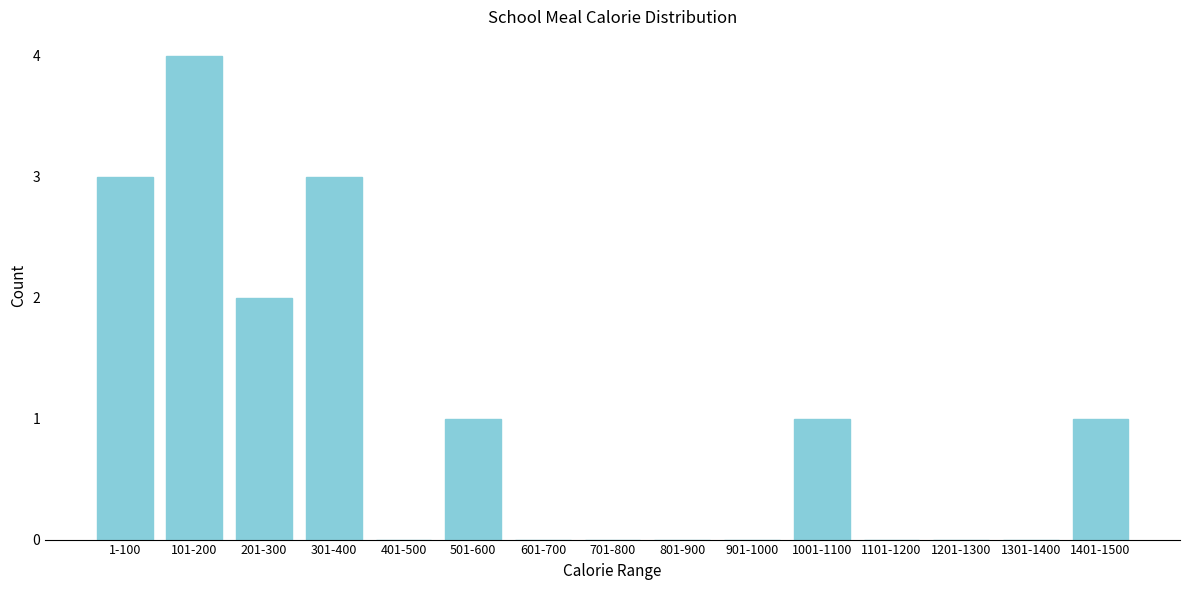

Reading right to left, extract all data points from this chart.

1401-1500=1	1301-1400=0	1201-1300=0	1101-1200=0	1001-1100=1	901-1000=0	801-900=0	701-800=0	601-700=0	501-600=1	401-500=0	301-400=3	201-300=2	101-200=4	1-100=3